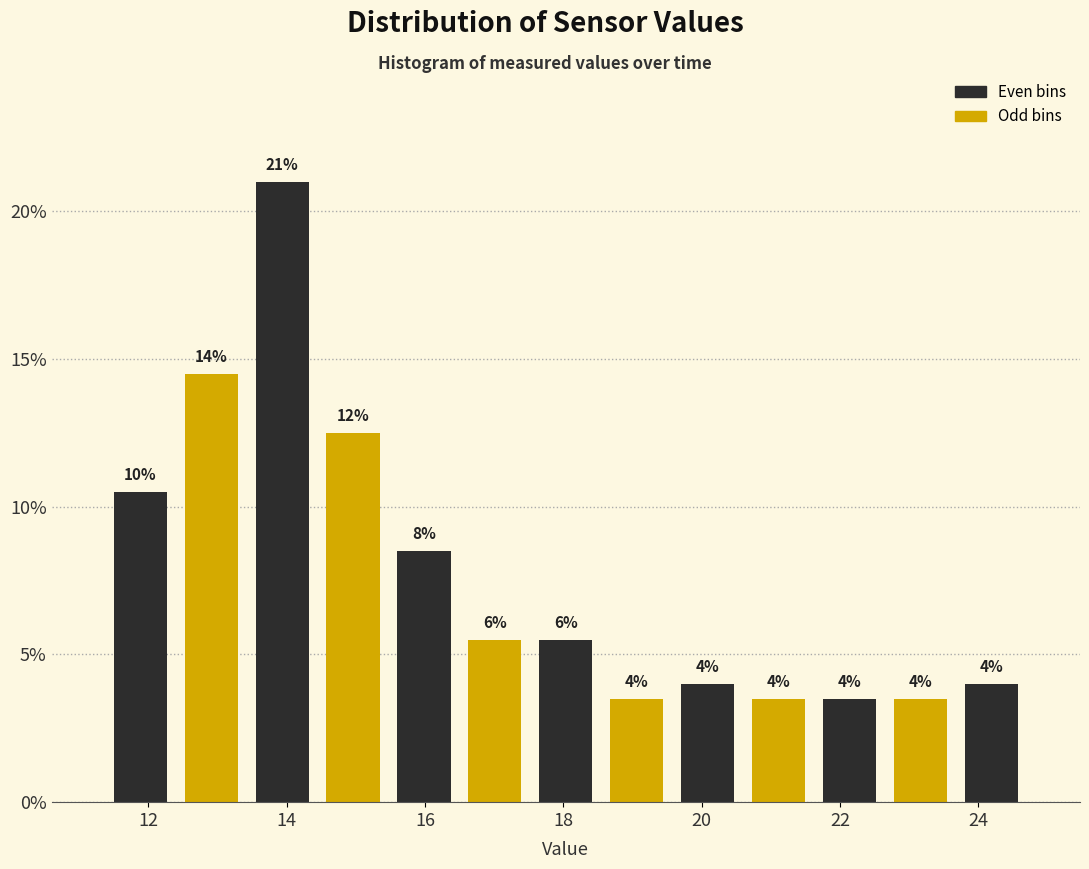

Which range on the x-axis has the tallest bar?

13.4 to 14.4